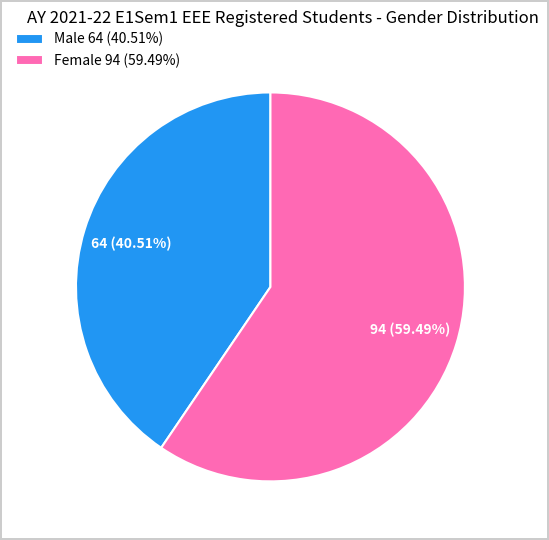

To the nearest percent, what is the average slice percentage?

50%